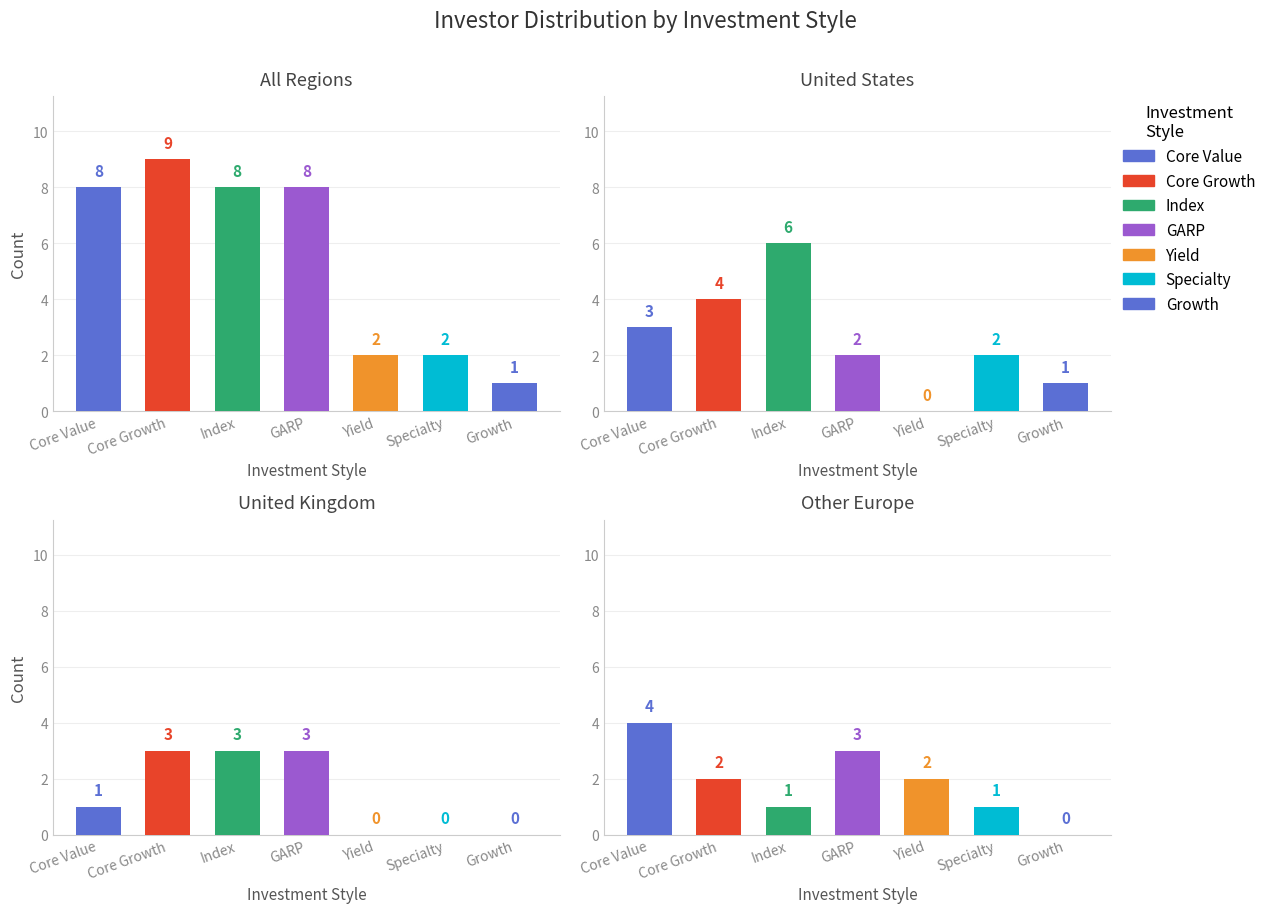

The chart shows a value of 15 at Core Growth. True or false?

False